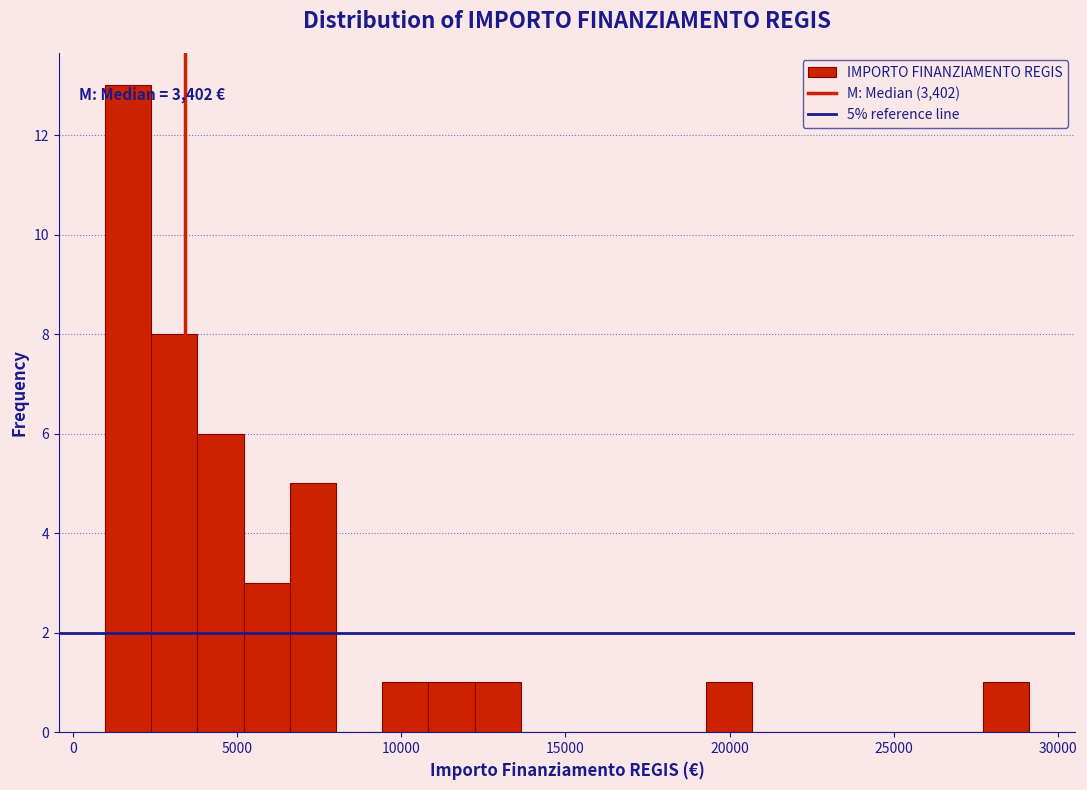

Read against the x-axis, roughly where is the centre of the tallest bar?

1500